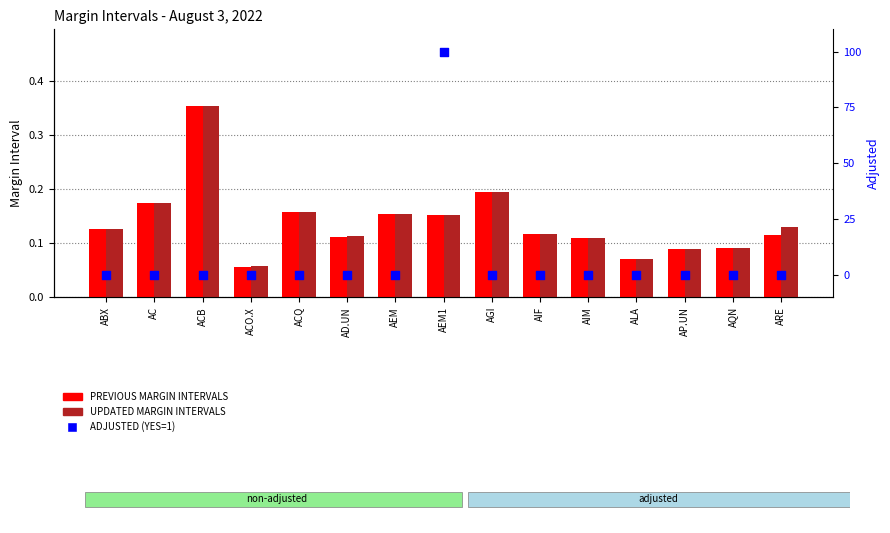

Which series contains the lowest Y value?

ADJUSTED (YES=1)